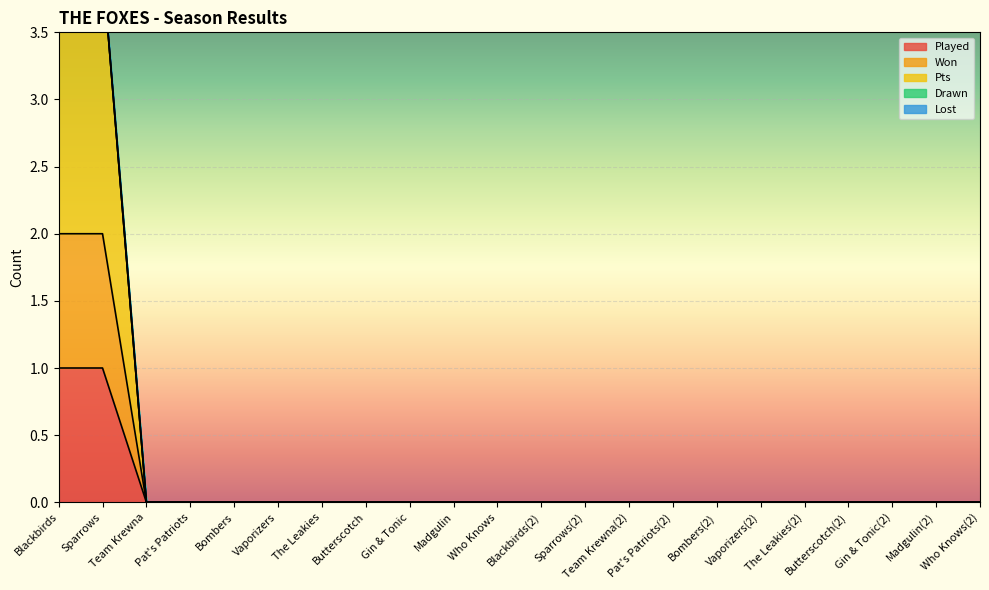

List the series in order of their overall mean, highest first.

Pts, Won, Played